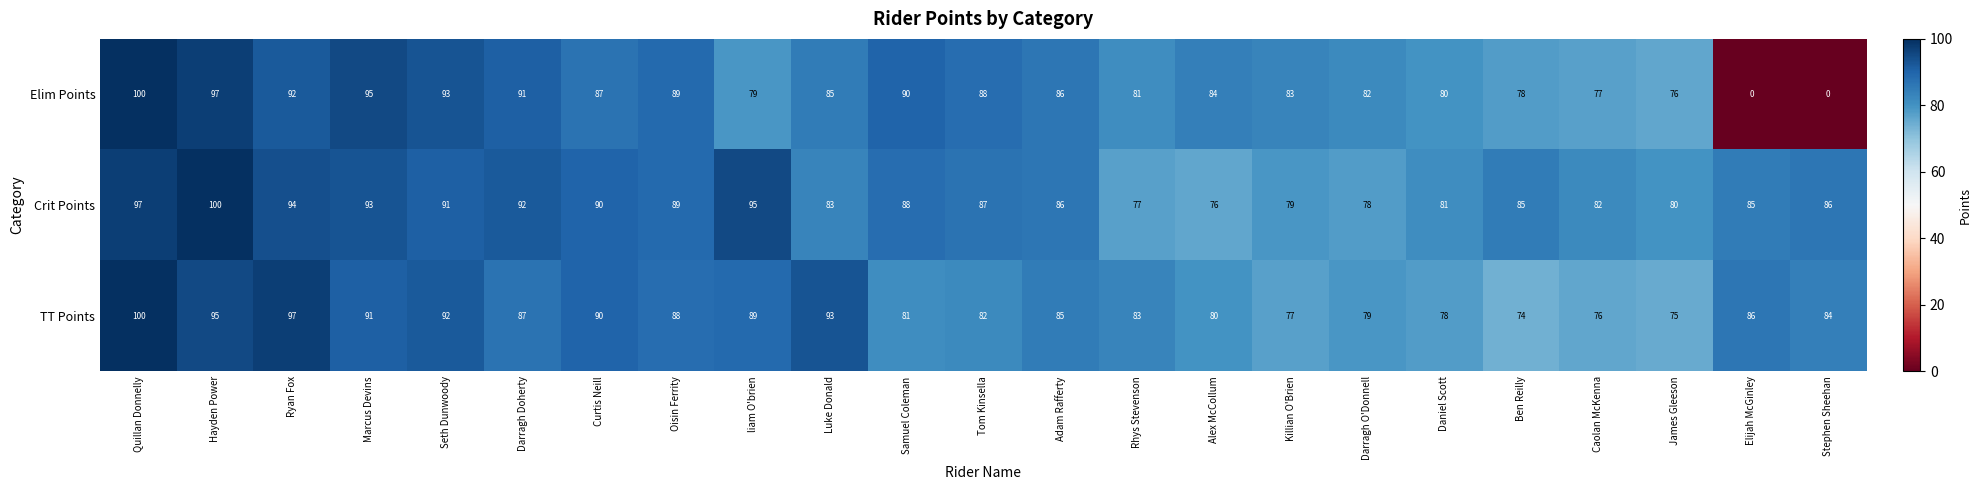

Rank the series at Marcus Devins from lowest to highest value.

TT Points, Crit Points, Elim Points